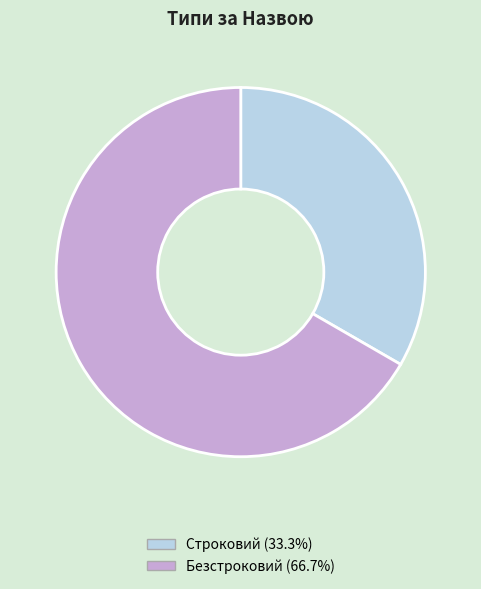

Is it true that Строковий is 42% of the pie?

False